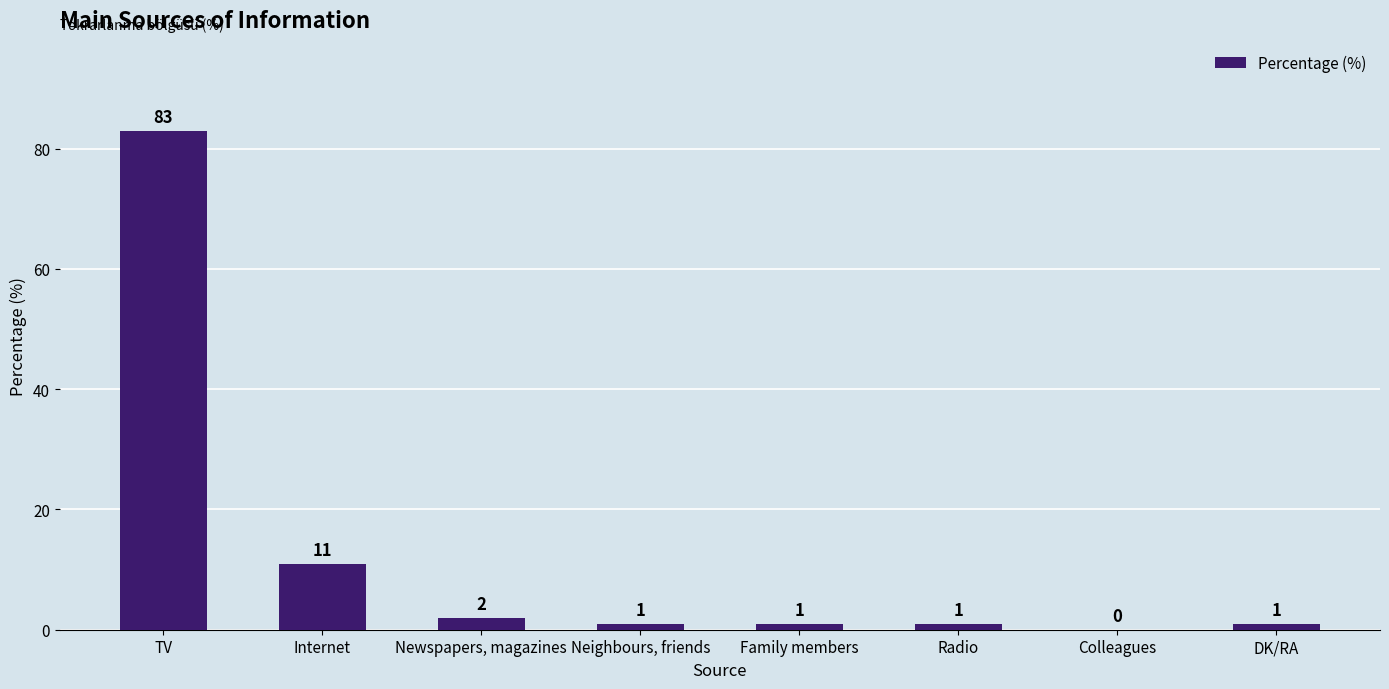

At which category does the chart reach its peak across all series?

TV